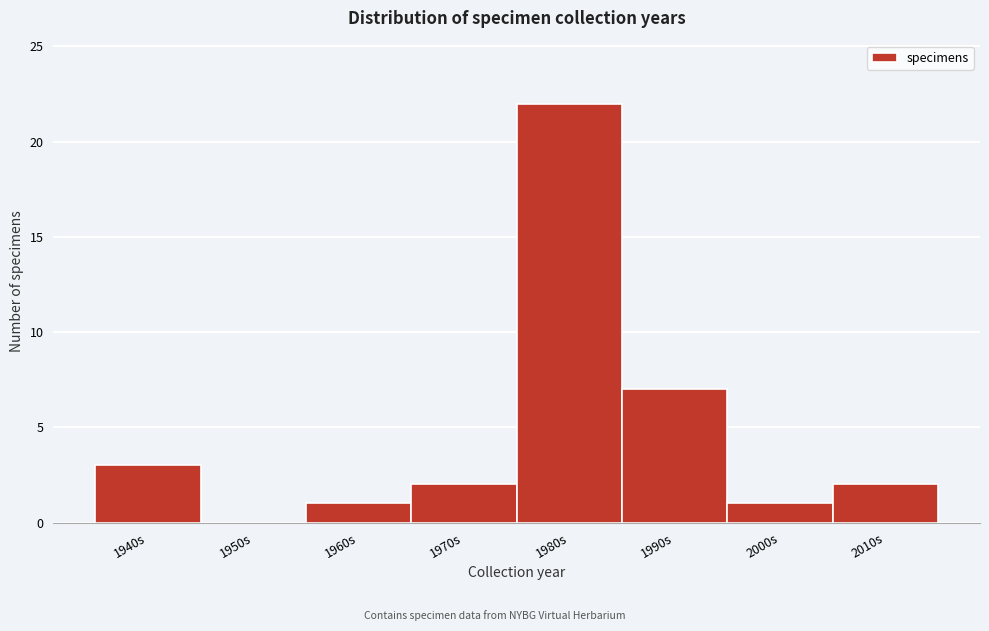

Reading right to left, transcribe all the data shown in this chart.

2010s=2	2000s=1	1990s=7	1980s=22	1970s=2	1960s=1	1950s=0	1940s=3